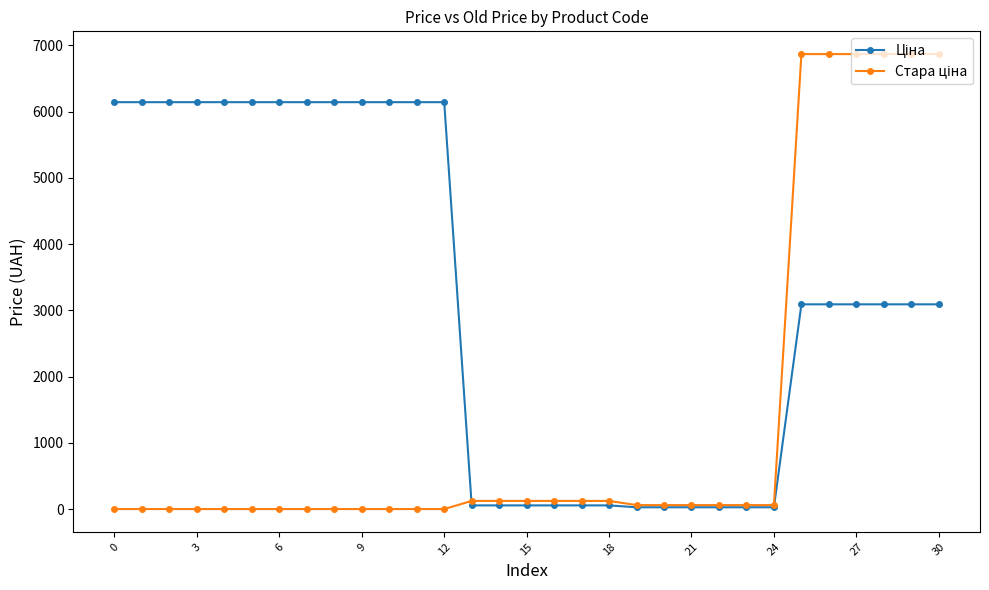

What is the greatest value displayed?

6869.4